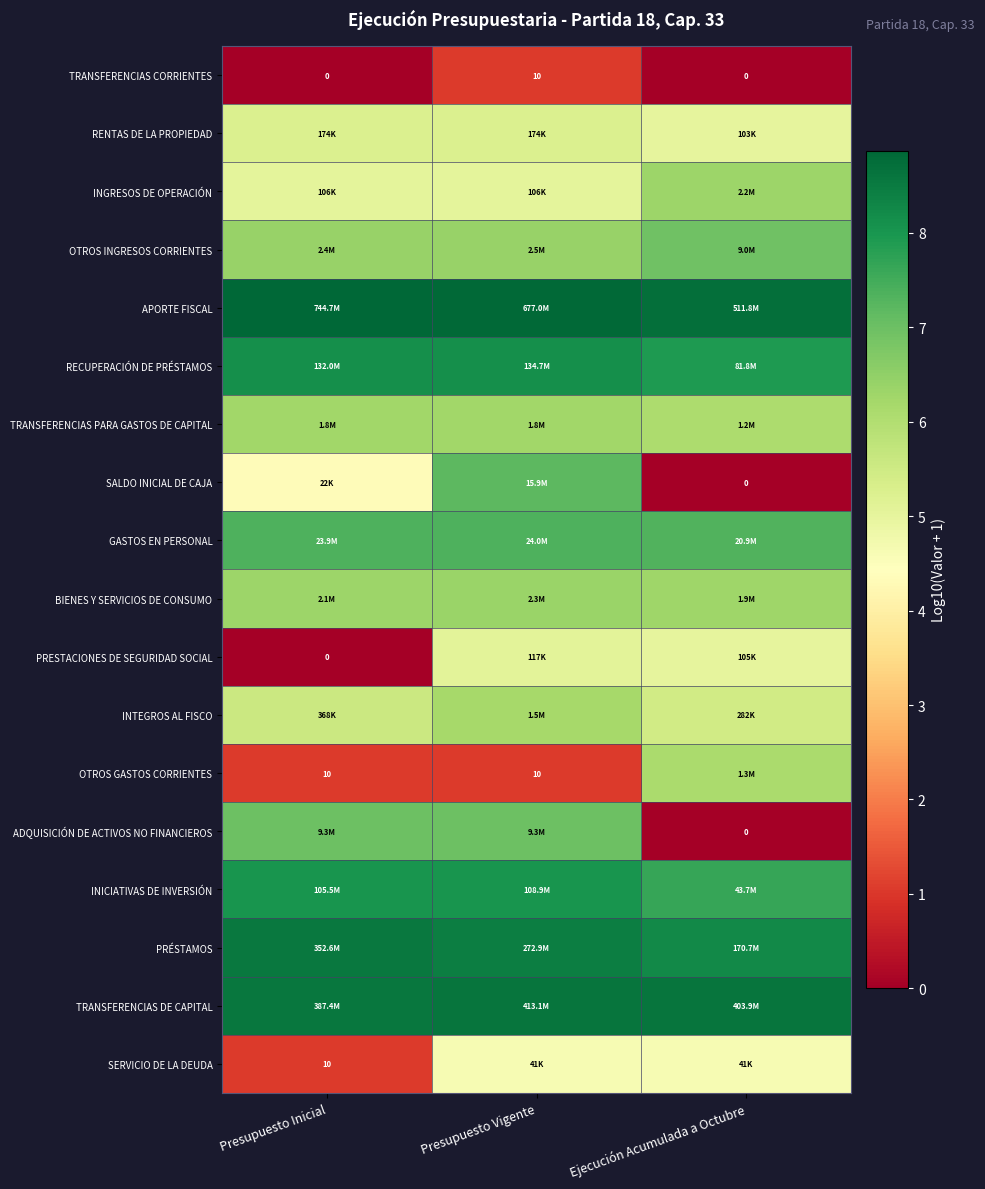

Between Presupuesto Vigente and Ejecución Acumulada a Octubre, which is larger?

Presupuesto Vigente